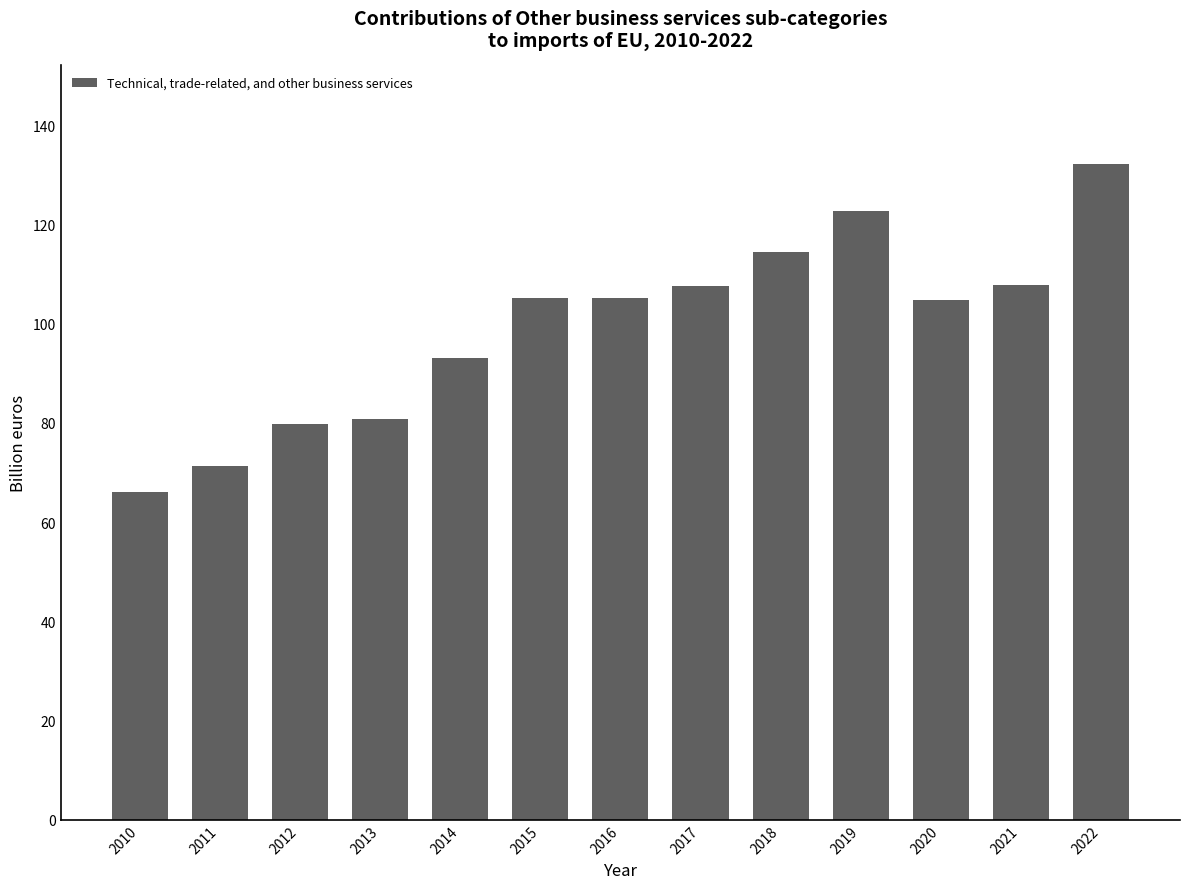

How many series are shown in this chart?

1